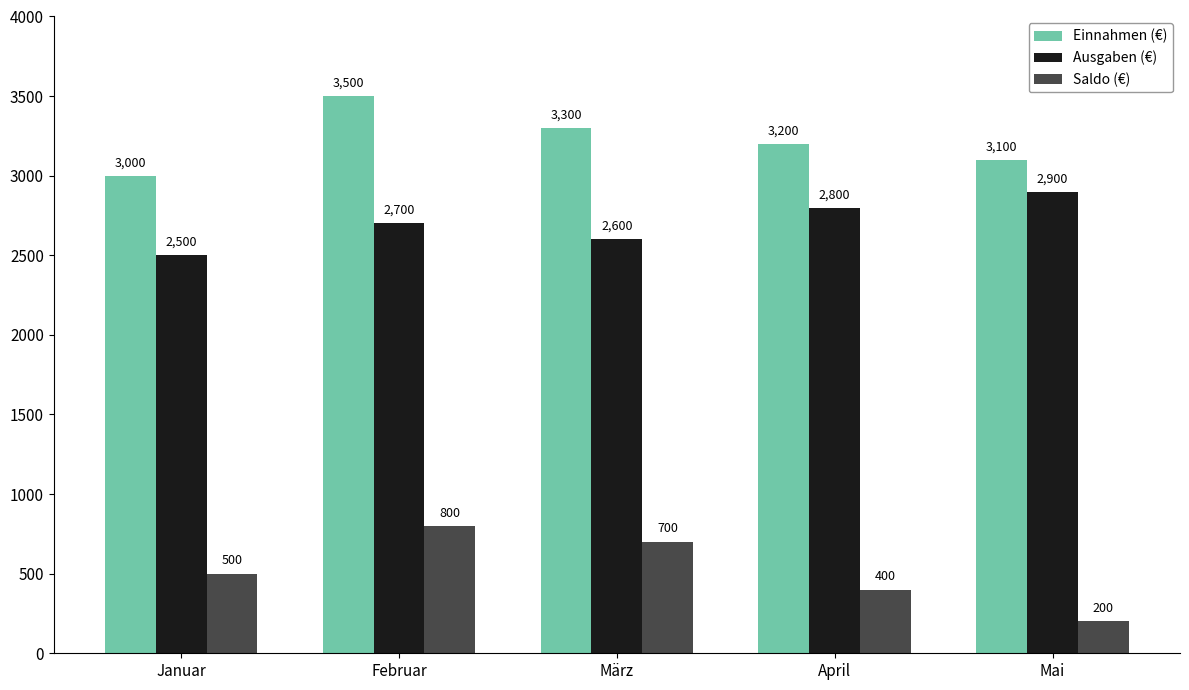

Which series has the widest spread of values?

Saldo (€)